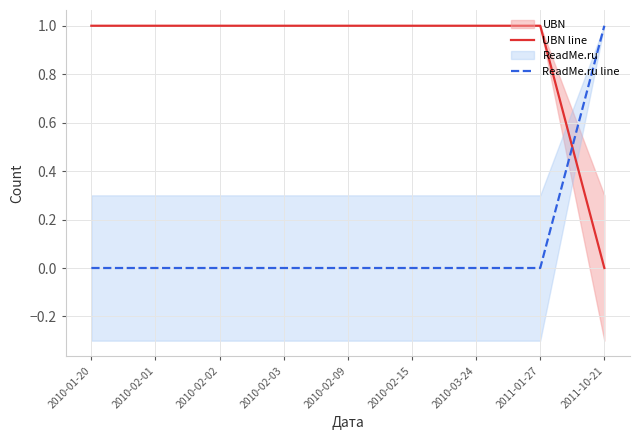

List the series in order of their overall mean, highest first.

UBN line, ReadMe.ru line